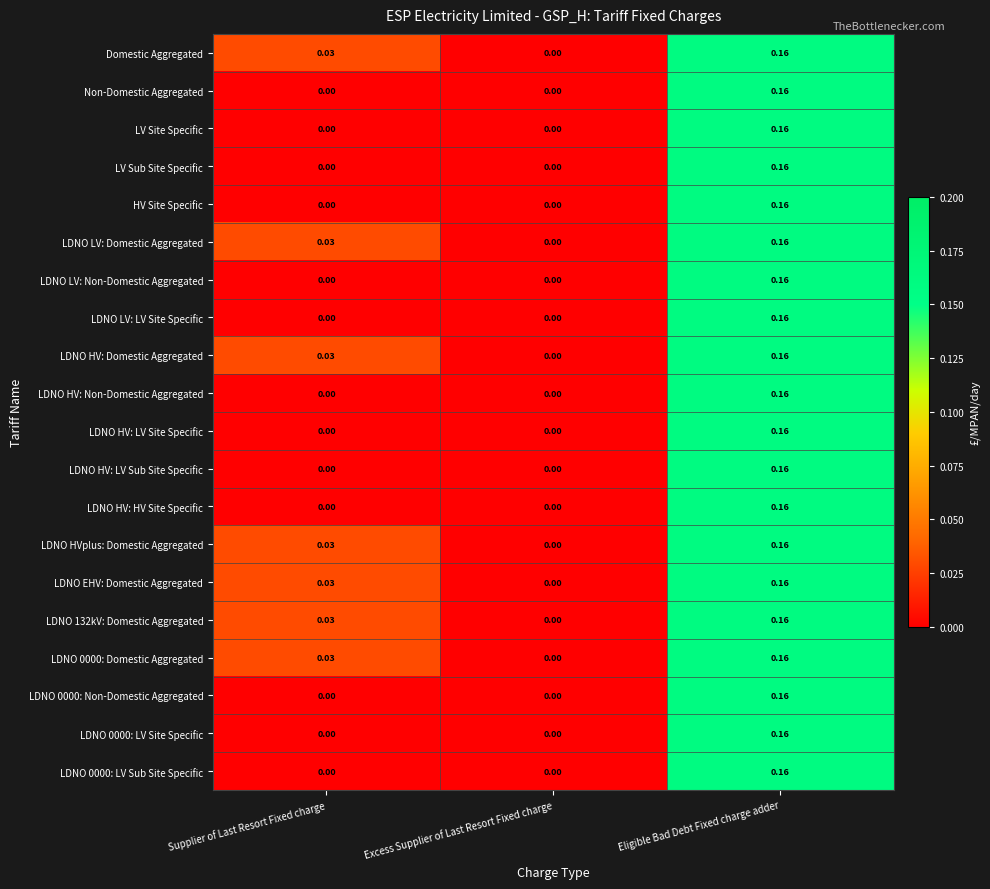

List the labels in order of LDNO EHV: Domestic Aggregated value, largest first.

Eligible Bad Debt Fixed charge adder, Supplier of Last Resort Fixed charge, Excess Supplier of Last Resort Fixed charge